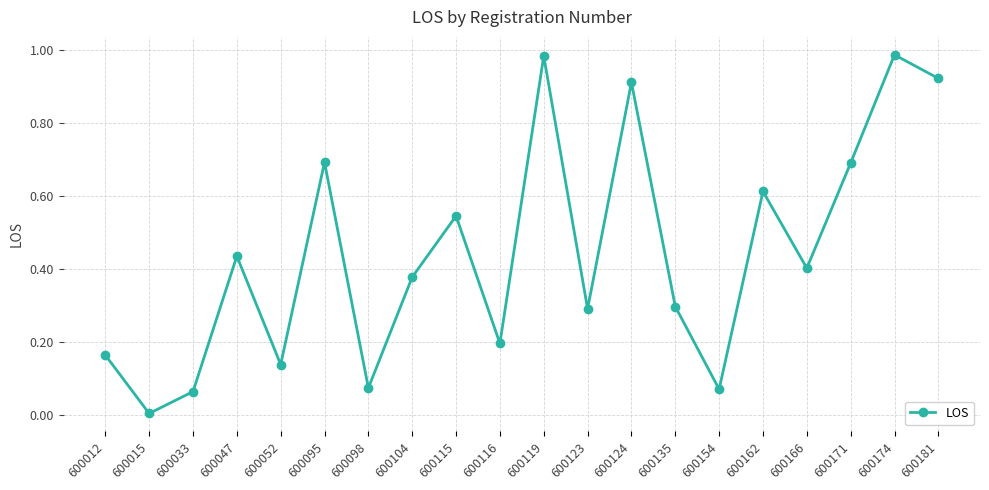

What is the change in value from 600033 to 600116?

+0.1